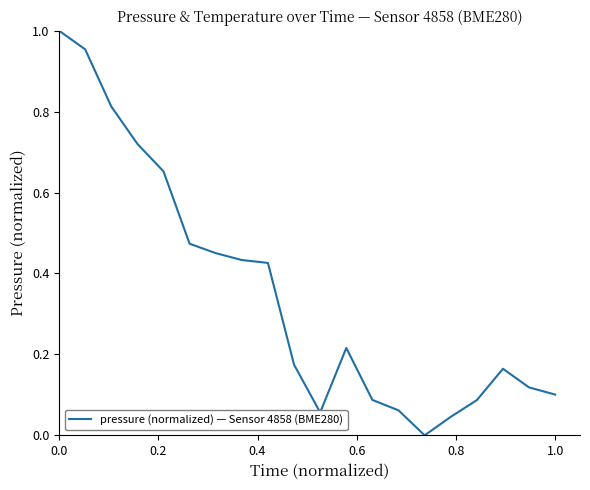

Does the chart display data point markers on the line(s)?

No